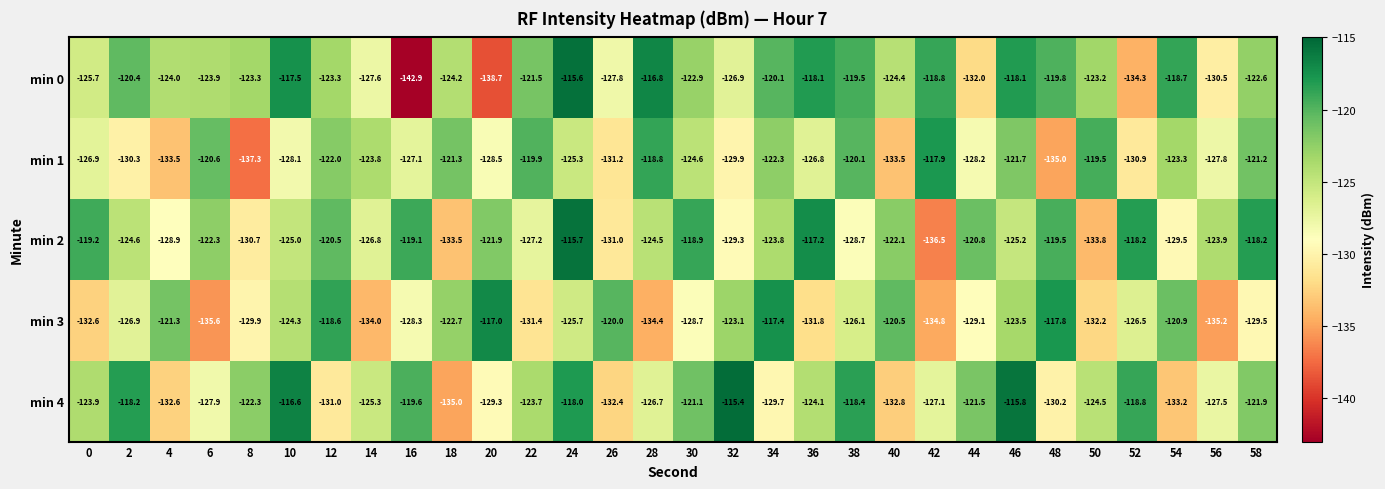

At which category is the sum across all series the highest?

24